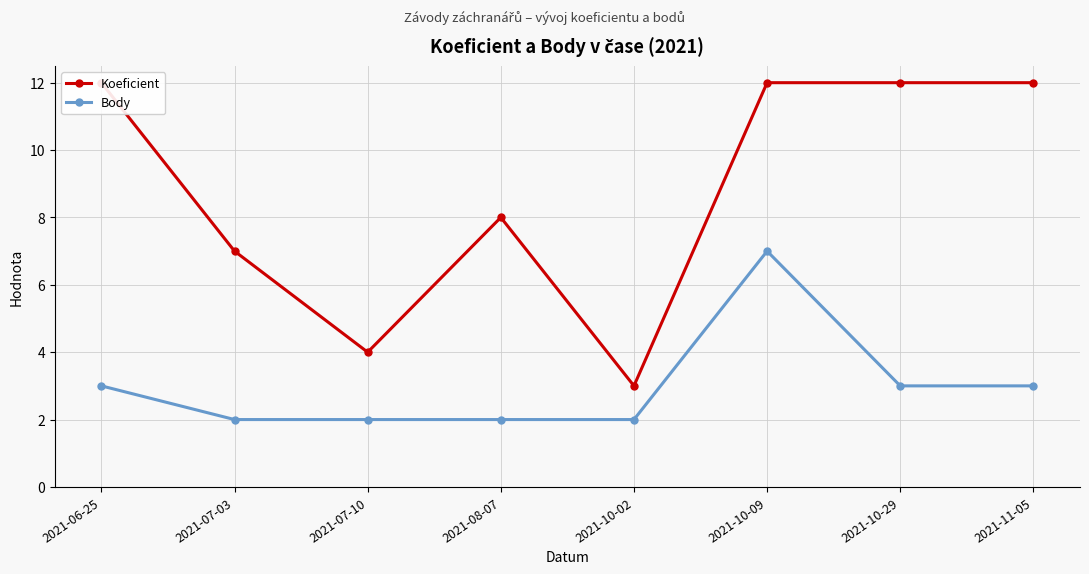

At how many categories does at least one series exceed 8?

4